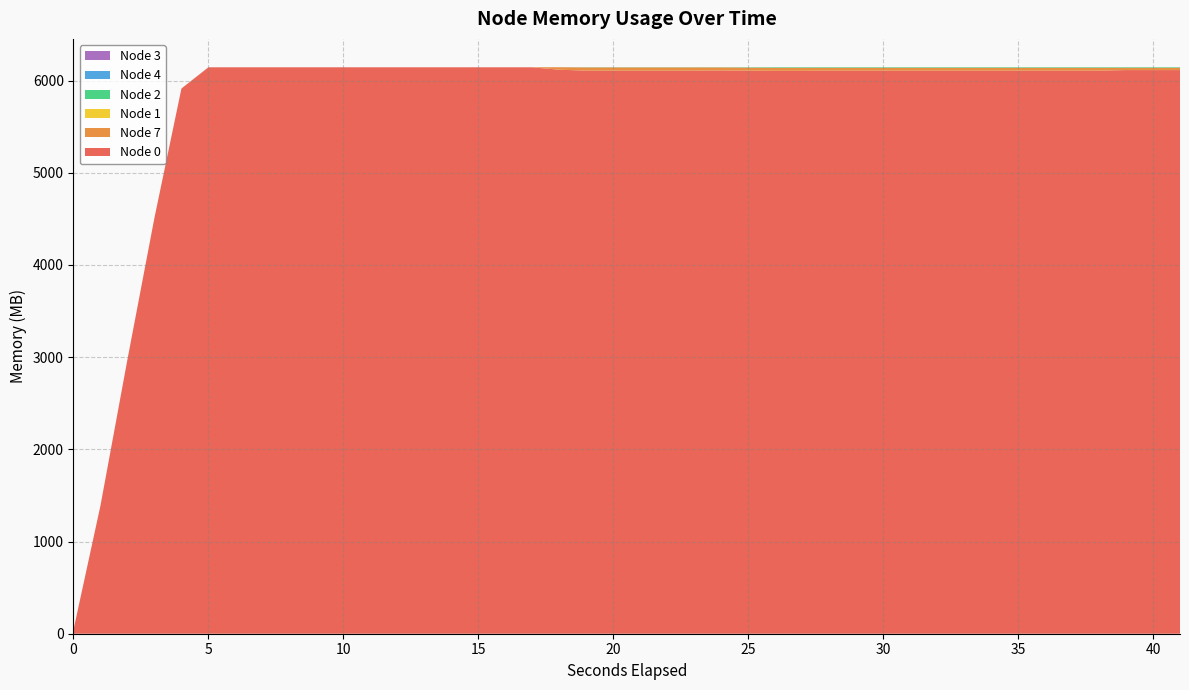

Reading left to right, what are all the values shown in this chart?

Node 0: 41.7	1389.7	2975.7	4511.7	5913.8	6144.0	6144.0	6144.0	6144.0	6144.0	6144.0	6144.0	6144.1	6144.1	6144.1	6144.1	6144.1	6118.1	6108.1	6108.1	6108.1	6108.1	6108.1	6110.1	6108.1	6106.1	6106.1	6108.1	6108.1	6108.1	6108.1	6108.1	6108.1	6108.1	6108.1	6108.1	6108.1	6114.1	6114.1	6114.1
Node 7: 0.8	0.8	0.8	0.8	0.8	0.8	0.8	0.8	0.8	0.8	0.8	0.8	0.8	0.8	0.8	0.8	0.8	26.8	34.8	34.8	34.8	34.8	34.8	32.8	32.8	32.8	32.8	30.8	30.8	30.8	30.8	30.8	30.8	30.8	30.8	30.8	30.8	24.8	24.8	24.8
Node 1: 0.0	0.0	0.0	0.0	0.0	0.0	0.0	0.0	0.0	0.0	0.0	0.0	0.0	0.0	0.0	0.0	0.0	0.0	0.0	0.0	0.0	0.0	0.0	0.0	0.0	0.0	0.0	0.0	0.0	0.0	0.0	0.0	0.0	0.0	0.0	0.0	0.0	0.0	0.0	0.0
Node 2: 0.0	0.0	0.0	0.0	0.0	0.0	0.0	0.0	0.0	0.0	0.0	0.0	0.0	0.0	0.0	0.0	0.0	0.0	2.0	2.0	2.0	2.0	2.0	2.0	4.0	6.0	6.0	6.0	6.0	6.0	6.0	6.0	6.0	6.0	6.0	6.0	6.0	6.0	6.0	6.0
Node 4: 0.0	0.0	0.0	0.0	0.0	0.0	0.0	0.0	0.0	0.0	0.0	0.0	0.0	0.0	0.0	0.0	0.0	0.0	0.0	0.0	0.0	0.0	0.0	0.0	0.0	0.0	0.0	0.0	0.0	0.0	0.0	0.0	0.0	0.0	0.0	0.0	0.0	0.0	0.0	0.0
Node 3: 0.5	0.5	0.5	0.5	0.5	0.5	0.5	0.5	0.5	0.5	0.5	0.5	0.4	0.4	0.4	0.4	0.4	0.4	0.4	0.4	0.4	0.4	0.4	0.4	0.4	0.4	0.4	0.4	0.4	0.4	0.4	0.4	0.4	0.4	0.4	0.4	0.4	0.4	0.4	0.4